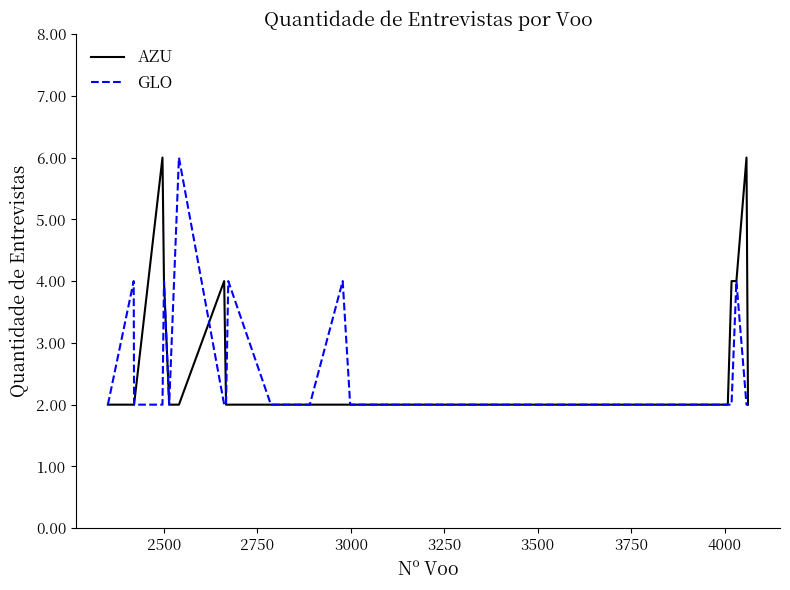

True or false: AZU and GLO intersect in this chart.

True